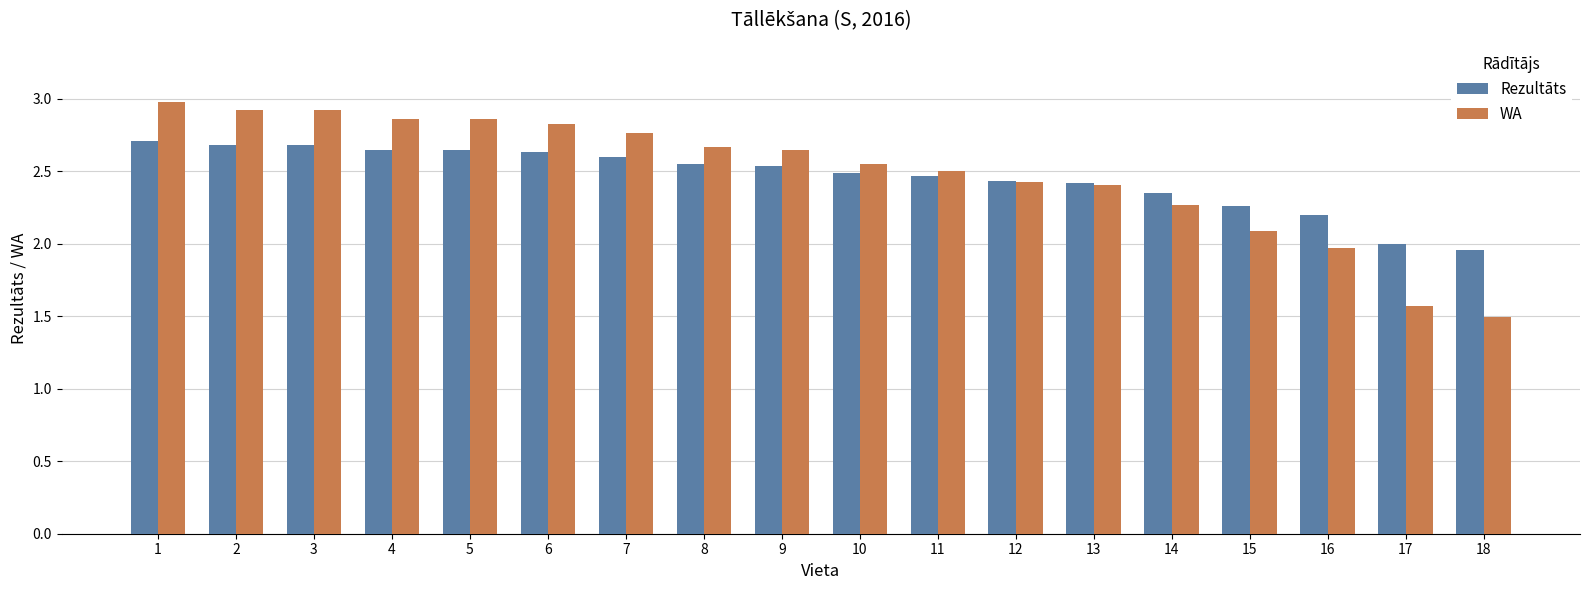

What is the maximum value shown in the chart?

3.0